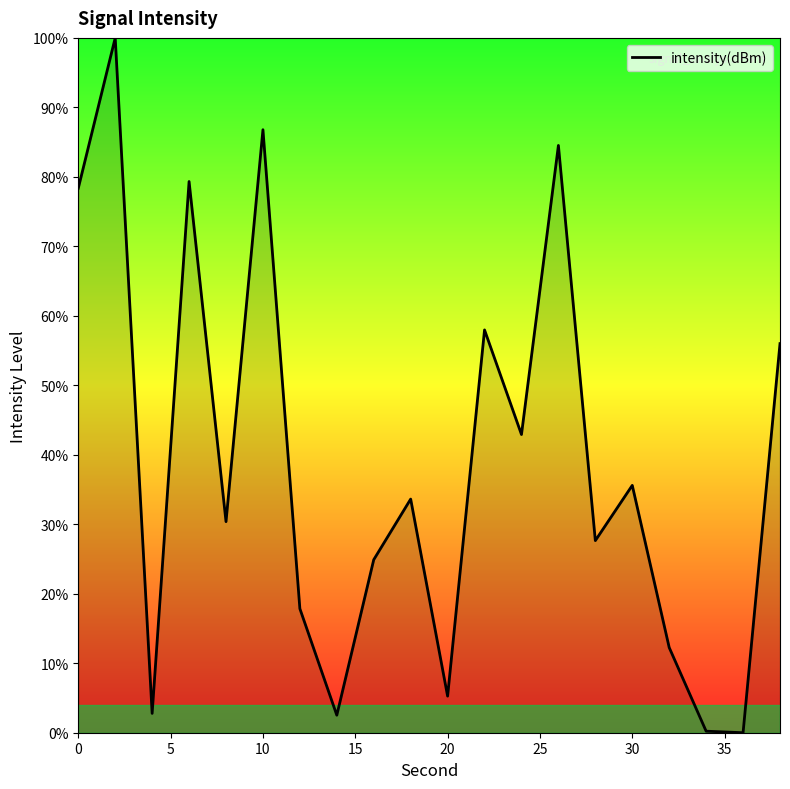

What is the difference between the maximum and minimum values?

100.0